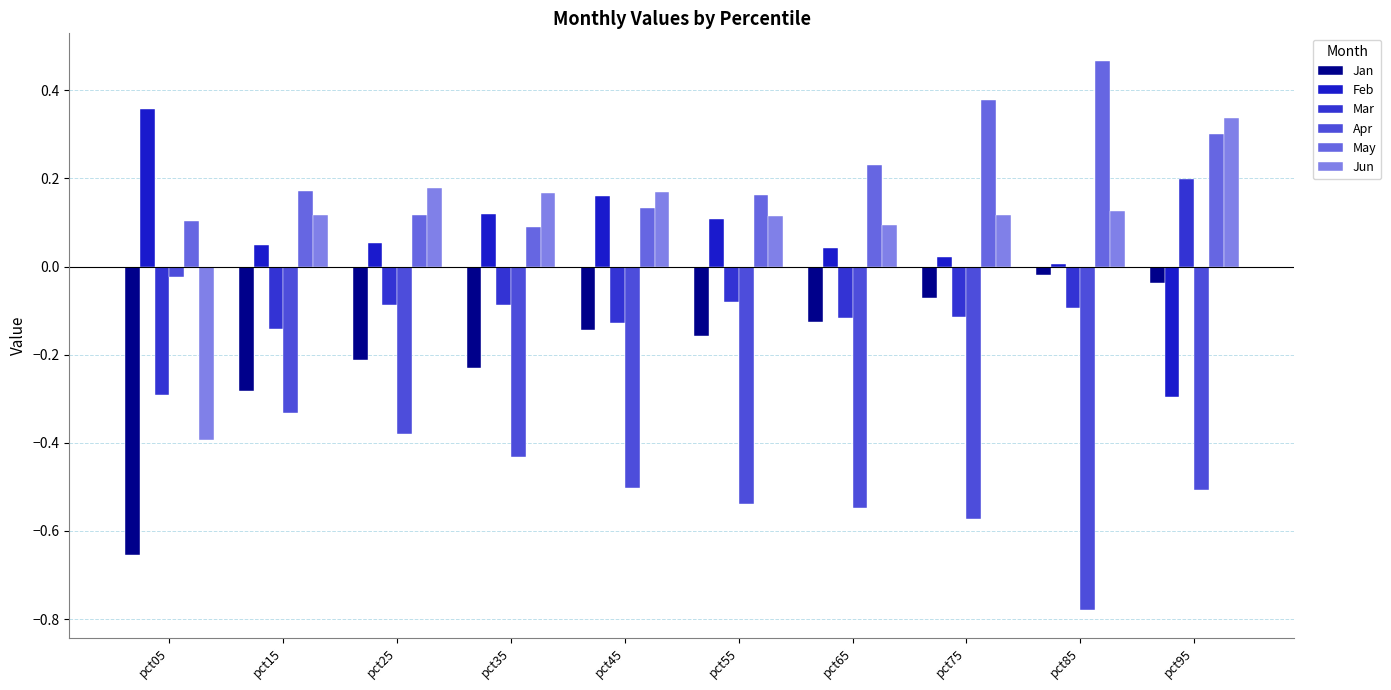

At which label does Mar reach its minimum?

pct05